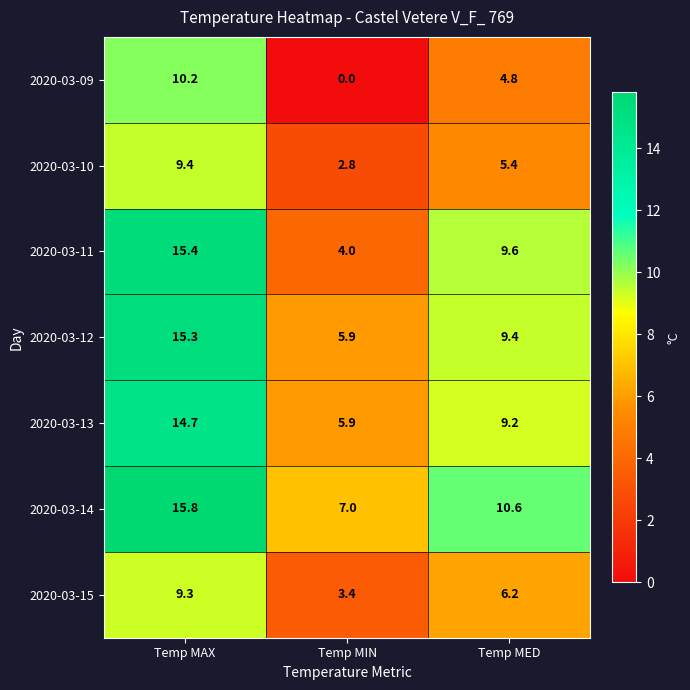

Reading right to left, what are all the values shown in this chart?

2020-03-09: Temp MED=4.8	Temp MIN=0.0	Temp MAX=10.2
2020-03-10: Temp MED=5.4	Temp MIN=2.8	Temp MAX=9.4
2020-03-11: Temp MED=9.6	Temp MIN=4.0	Temp MAX=15.4
2020-03-12: Temp MED=9.4	Temp MIN=5.9	Temp MAX=15.3
2020-03-13: Temp MED=9.2	Temp MIN=5.9	Temp MAX=14.7
2020-03-14: Temp MED=10.6	Temp MIN=7.0	Temp MAX=15.8
2020-03-15: Temp MED=6.2	Temp MIN=3.4	Temp MAX=9.3